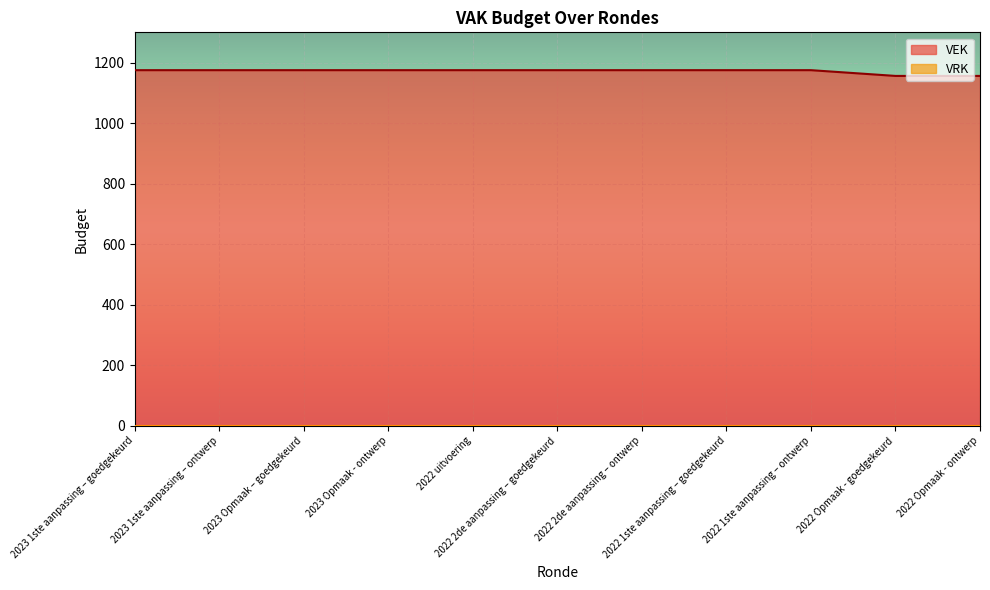

Reading left to right, transcribe all the data shown in this chart.

1175	1175	1175	1175	1175	1175	1175	1175	1175	1156	1156